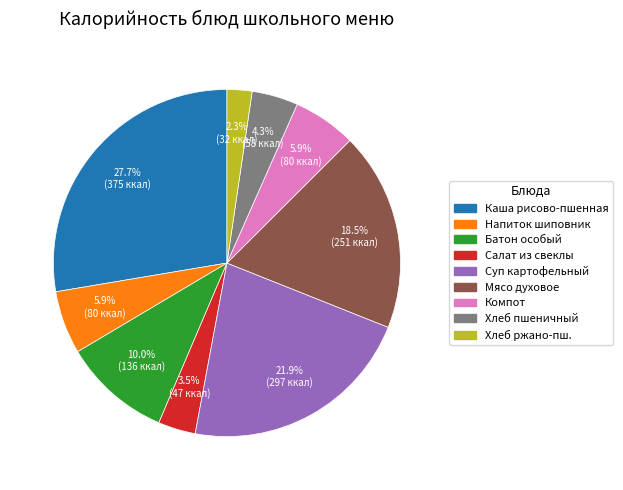

Is there a majority slice in this chart?

No